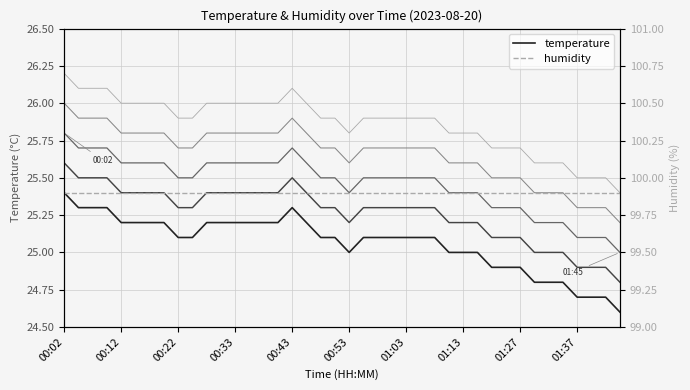

True or false: humidity and temperature intersect in this chart.

False